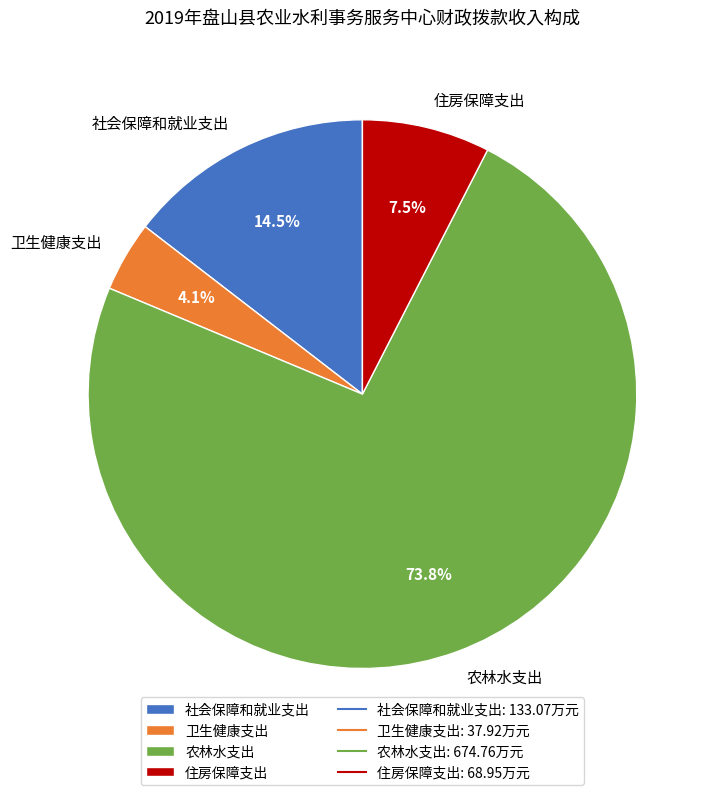

Do 住房保障支出 and 农林水支出 together represent more than half of the pie?

Yes